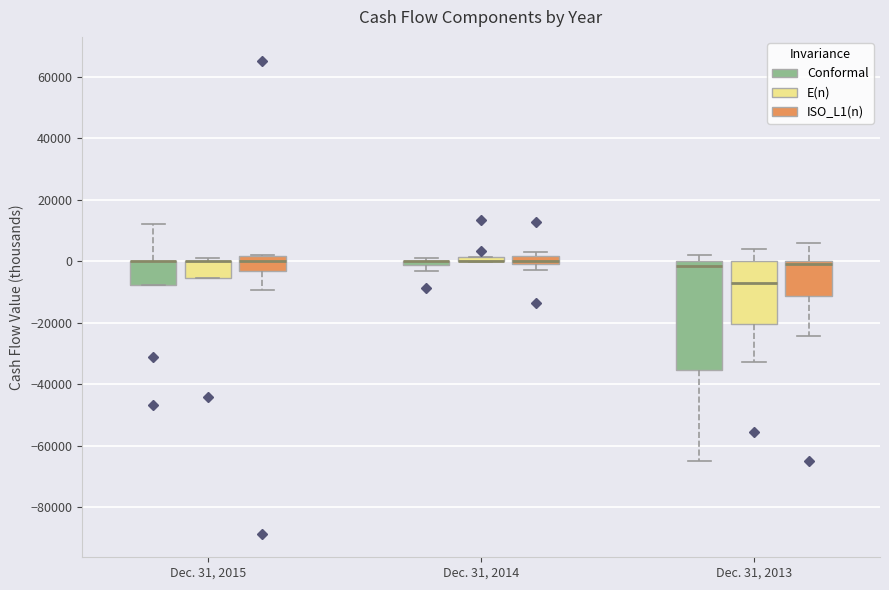

Comparing the boxes themselves (not the whiskers), which one is the tallest?

Dec. 31, 2013 (Conformal)